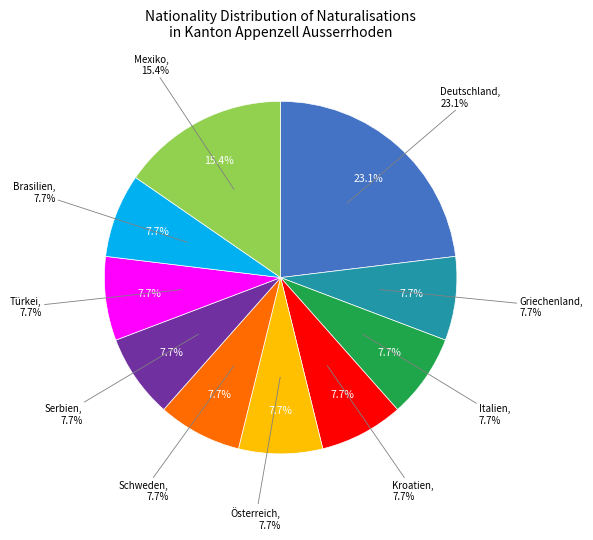

To the nearest percent, what percentage of the pie is Deutschland?

23%